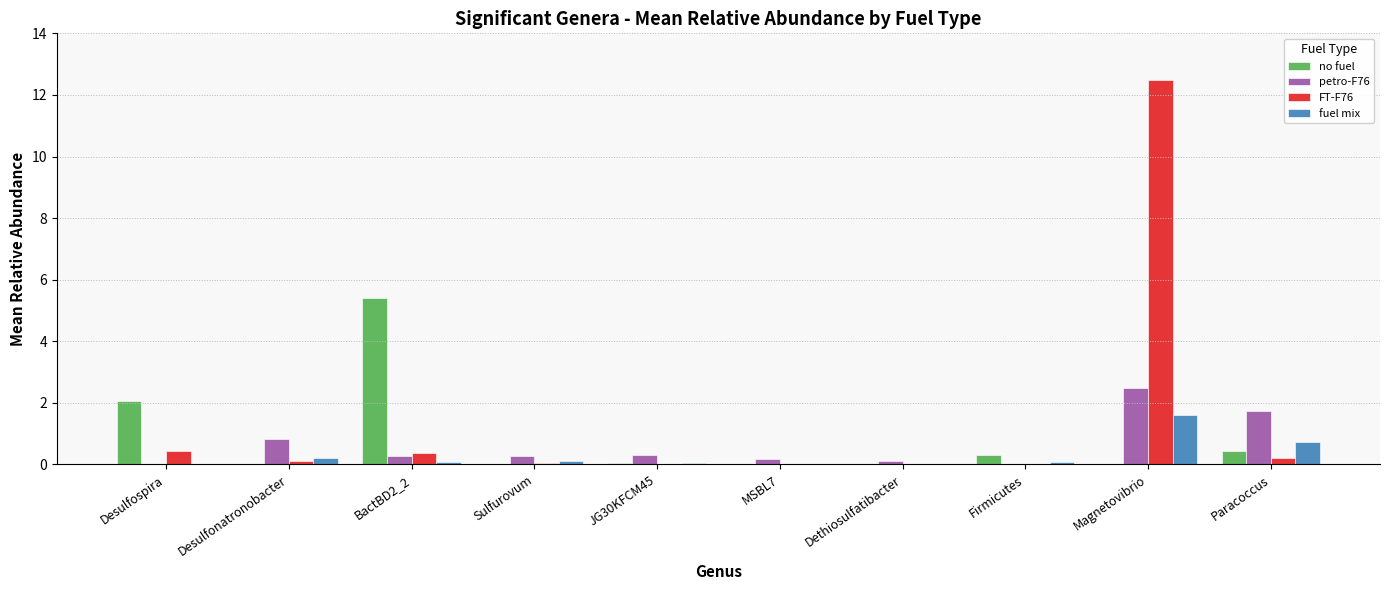

The petro-F76 series shows 1.7 at Paracoccus. True or false?

True